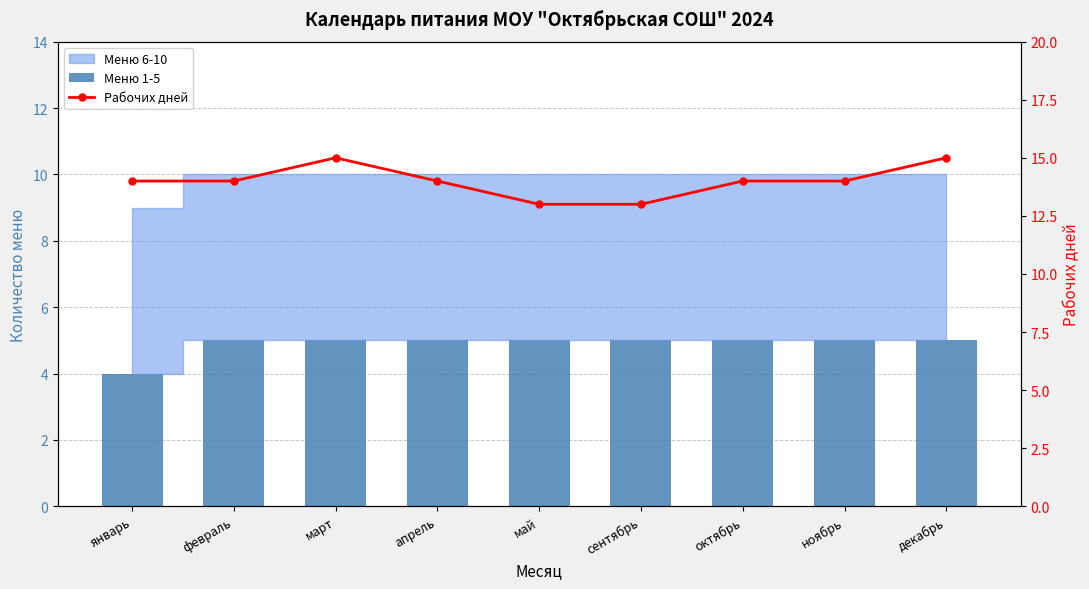

Is the value of Рабочих дней at сентябрь greater than the value of Меню 1-5 at апрель?

Yes